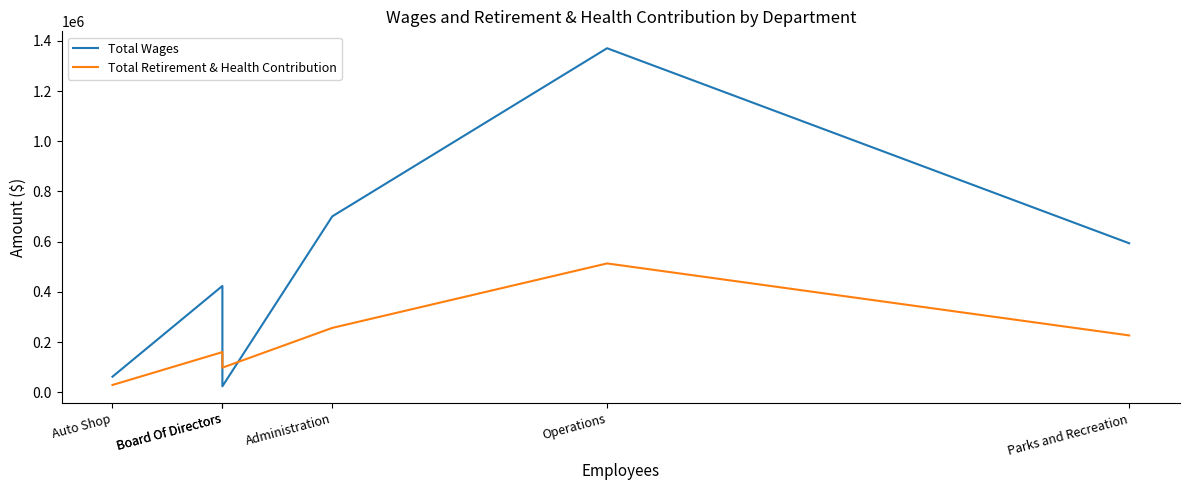

What is the label of the 2nd point from the left?

Board Of Directors